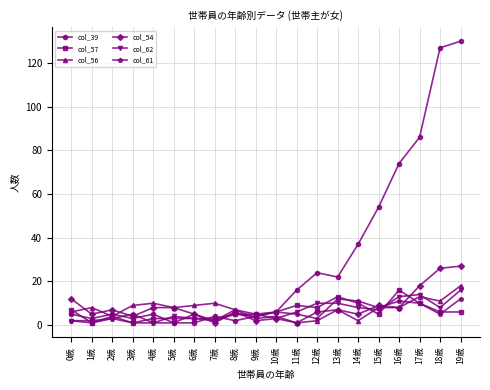

How many lines are shown in the chart?

6